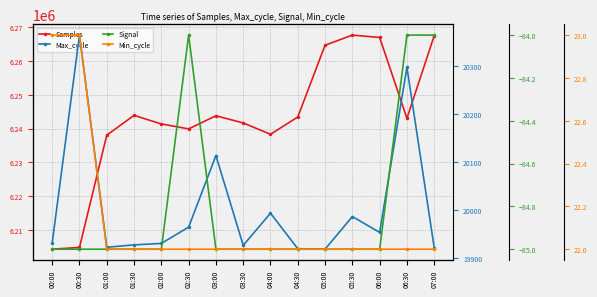

How many lines are shown in the chart?

4